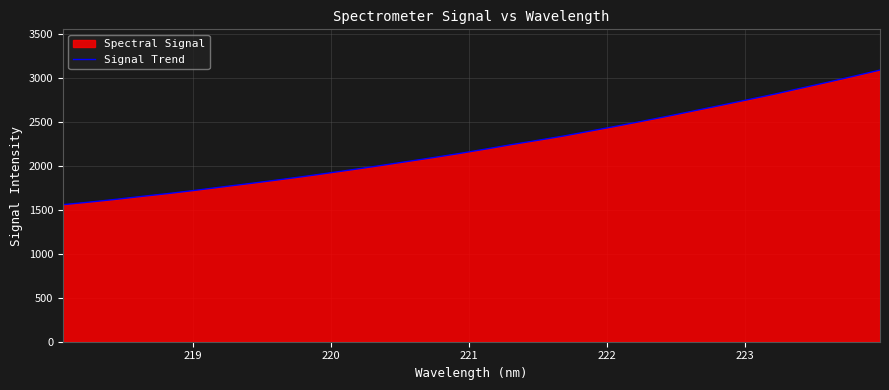

What is the difference between the second highest and minimum values?

1461.8